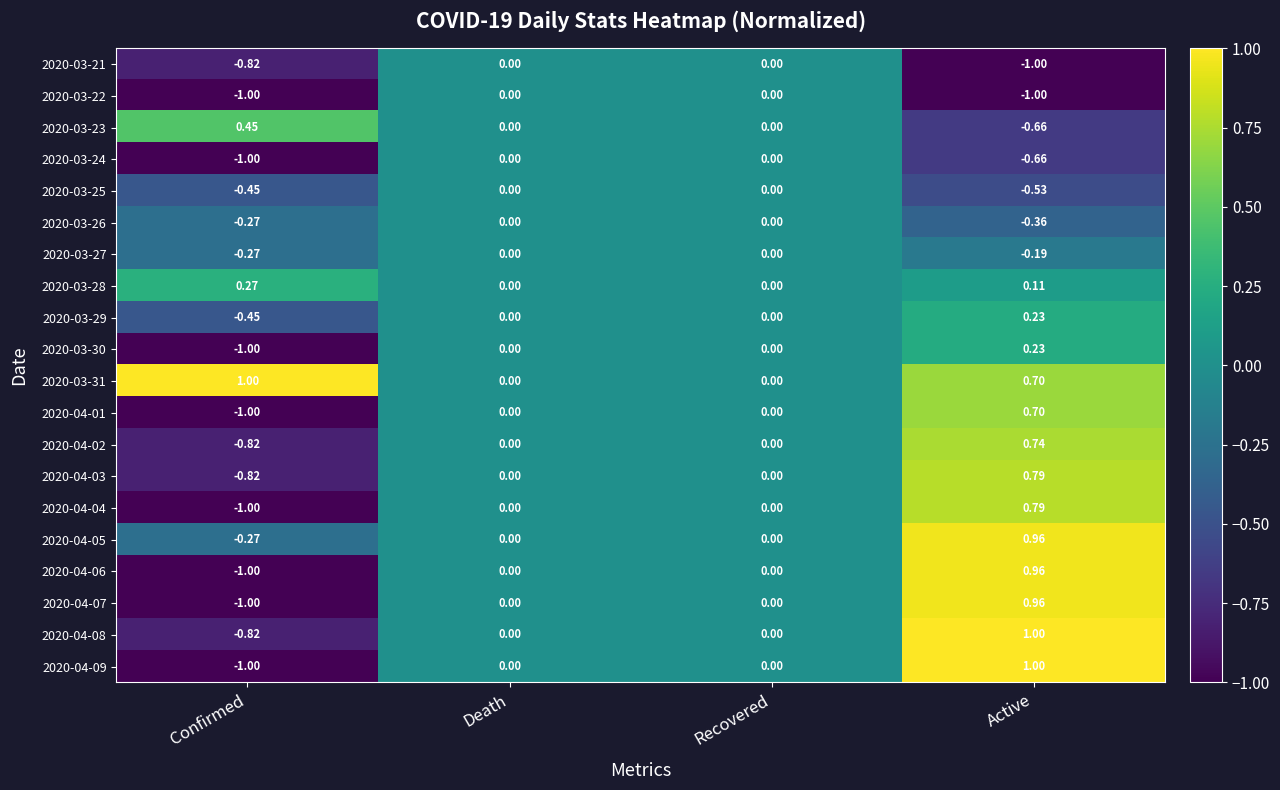

At which category is the sum across all series the highest?

Active